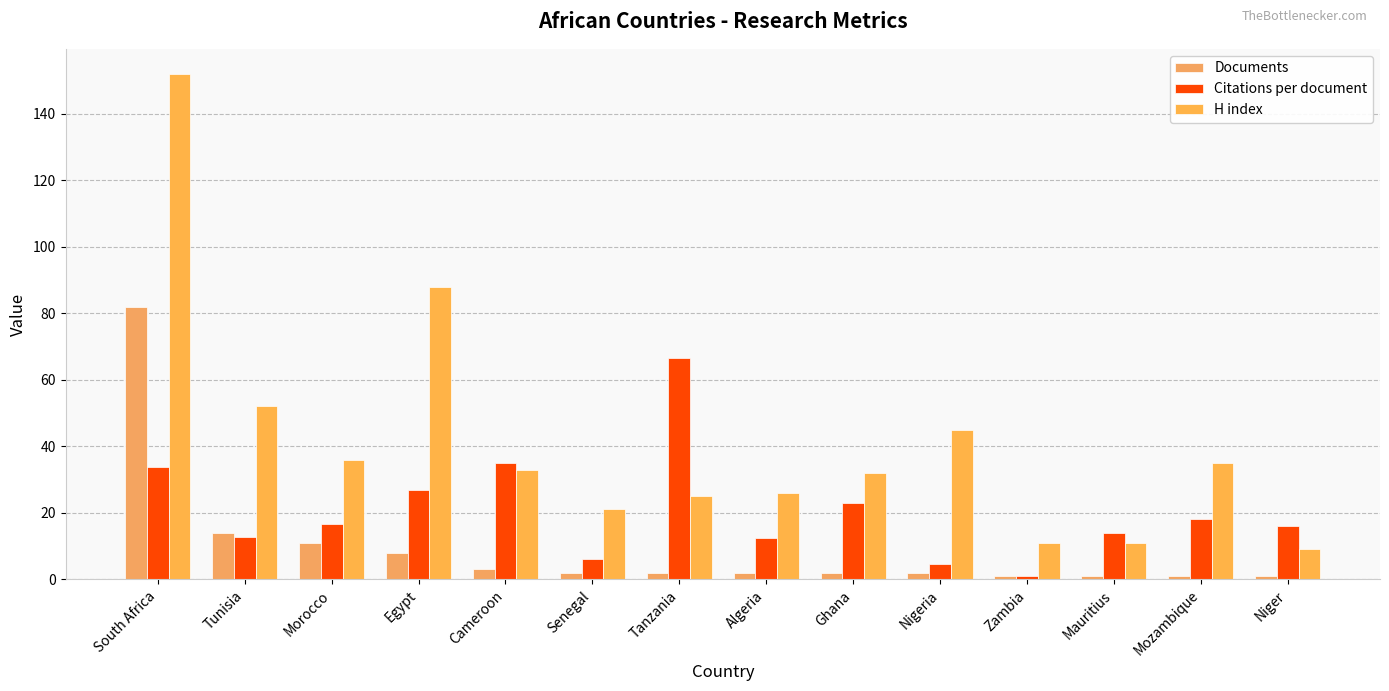

Rank the series at Morocco from lowest to highest value.

Documents, Citations per document, H index